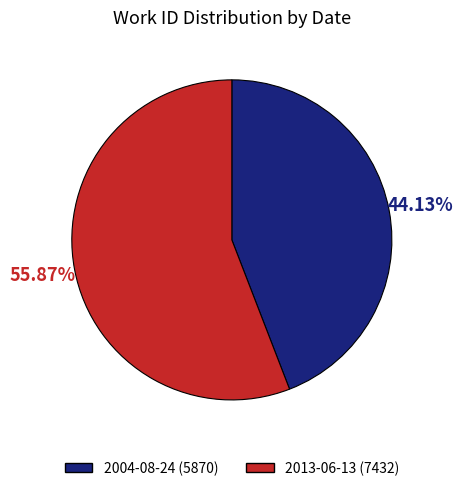

What is the smallest slice in the pie chart?

2004-08-24